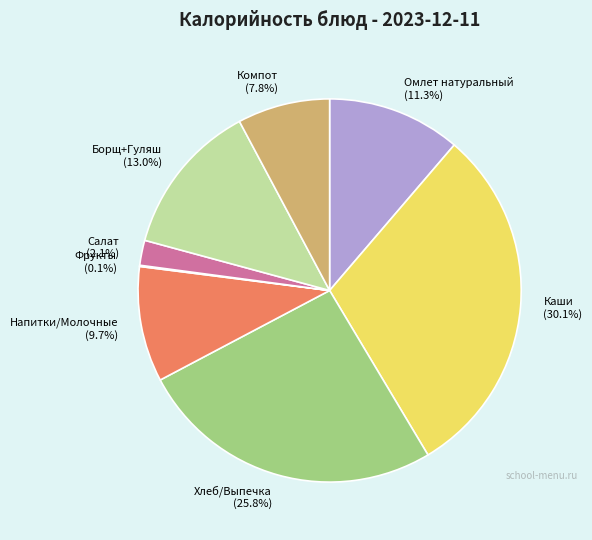

What portion of the pie excludes Каши?

69.9%